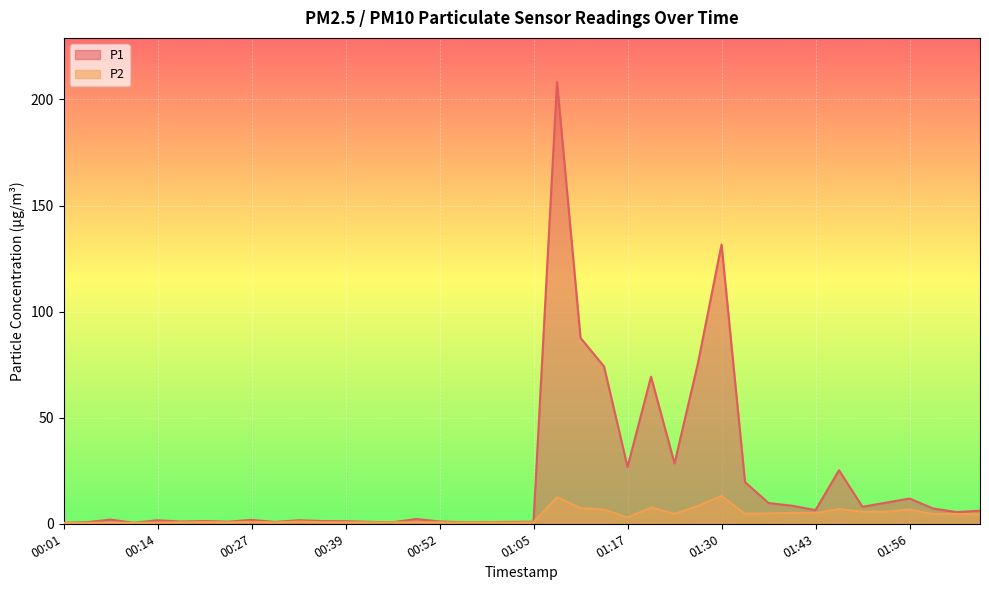

What are all the series names shown in the legend?

P1, P2